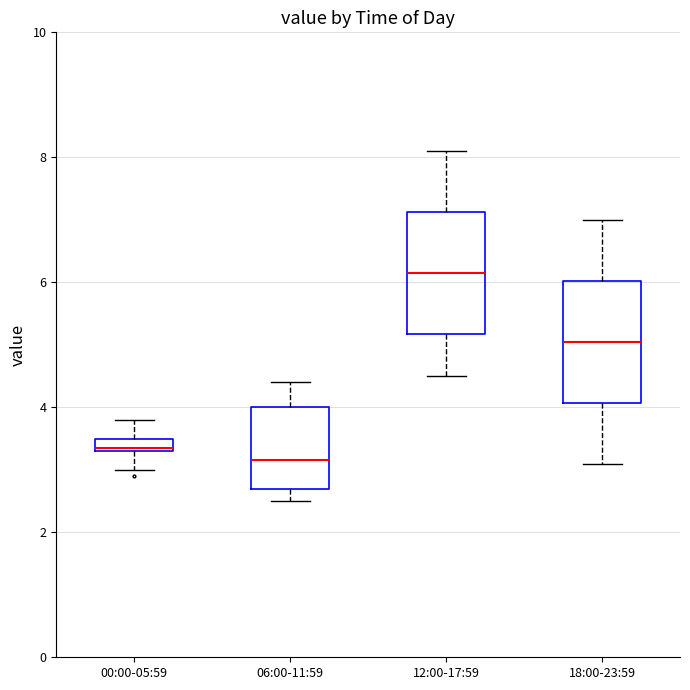

Where does the median line of the box for 12:00-17:59 sit on the y-axis? The values are not printed on the chart, so give them approximately, as read against the axis.

6.2